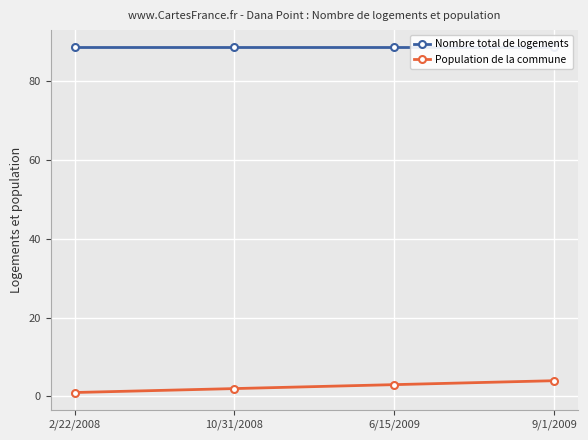

What are all the series names shown in the legend?

Nombre total de logements, Population de la commune